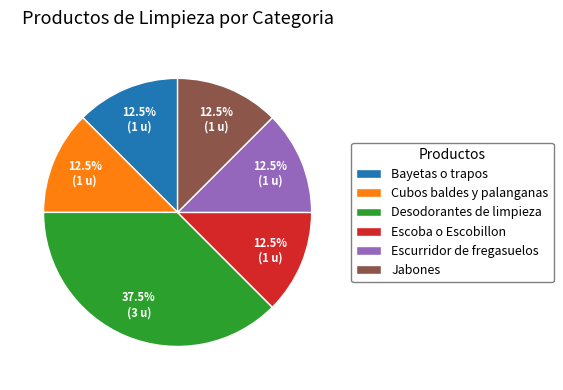

What portion of the pie excludes Bayetas o trapos?

87.5%